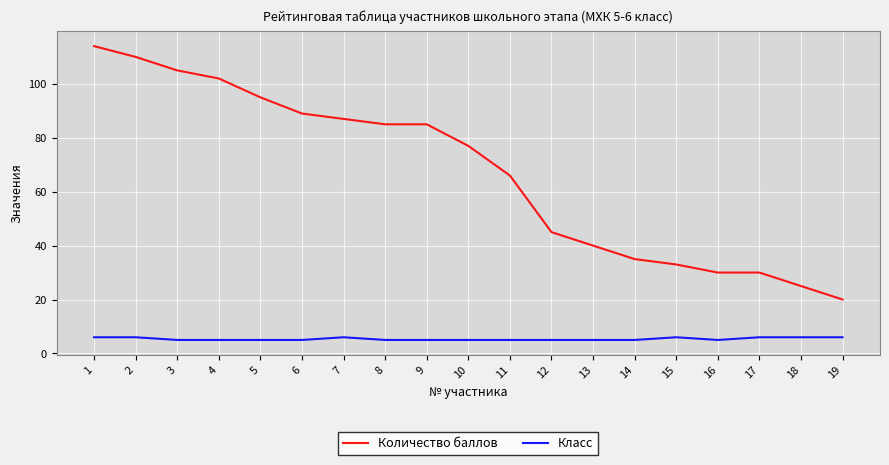

List the series in order of their overall mean, highest first.

Количество баллов, Класс